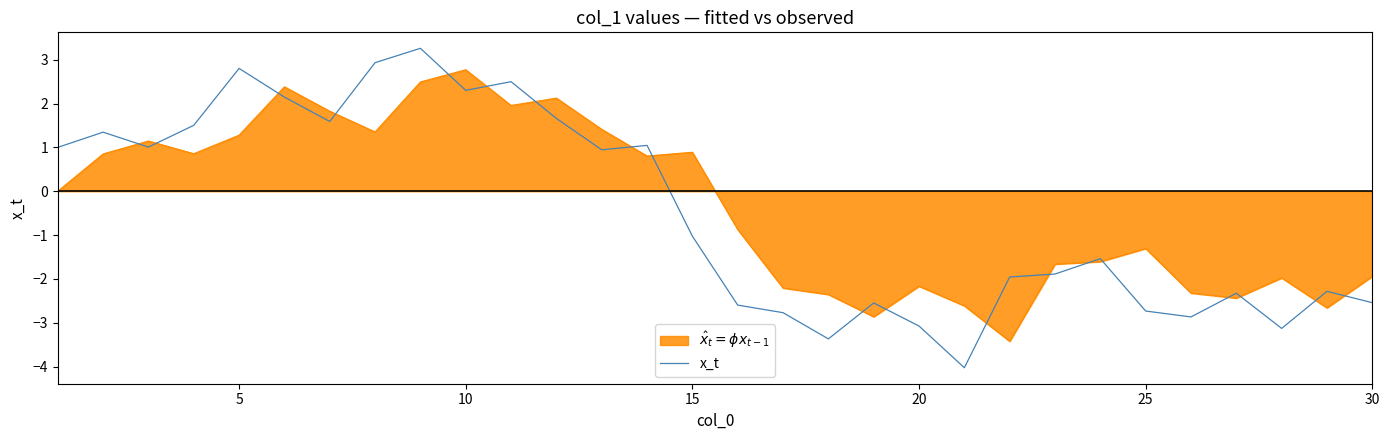

Which series has the widest spread of values?

x_t